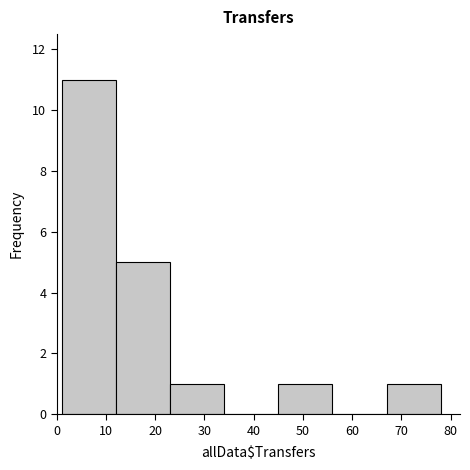

Reading left to right, transcribe this chart: for each bar, give the range it covers on the x-axis and its height. The values are not printed on the chart, so give them approximately, as read against the axis.

1 to 12: 11
12 to 23: 5
23 to 34: 1
34 to 45: 0
45 to 56: 1
56 to 67: 0
67 to 78: 1